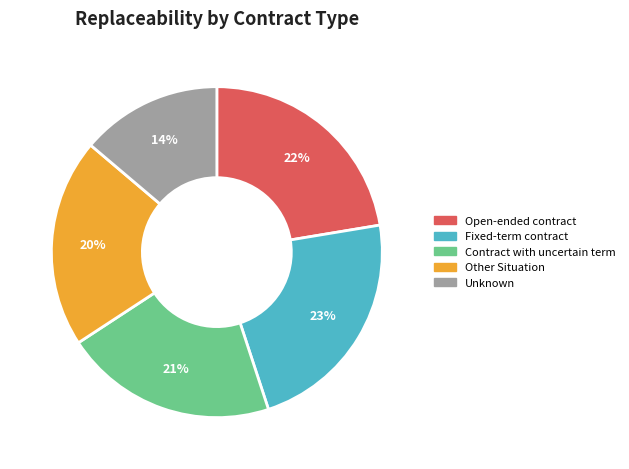

Which category has the smallest portion of the pie?

Unknown